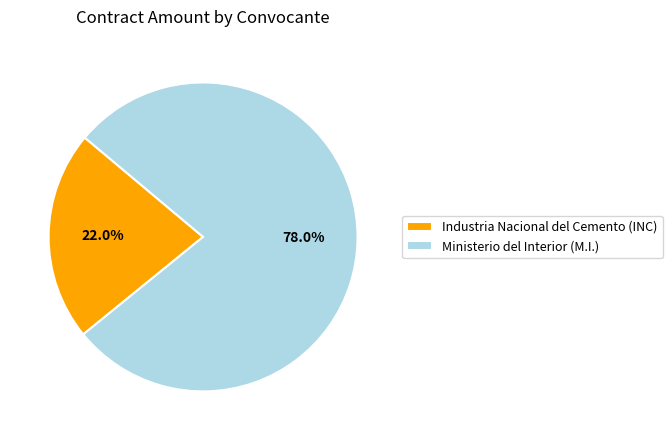

What is the total percentage of Ministerio del Interior (M.I.) and Industria Nacional del Cemento (INC)?

100.0%